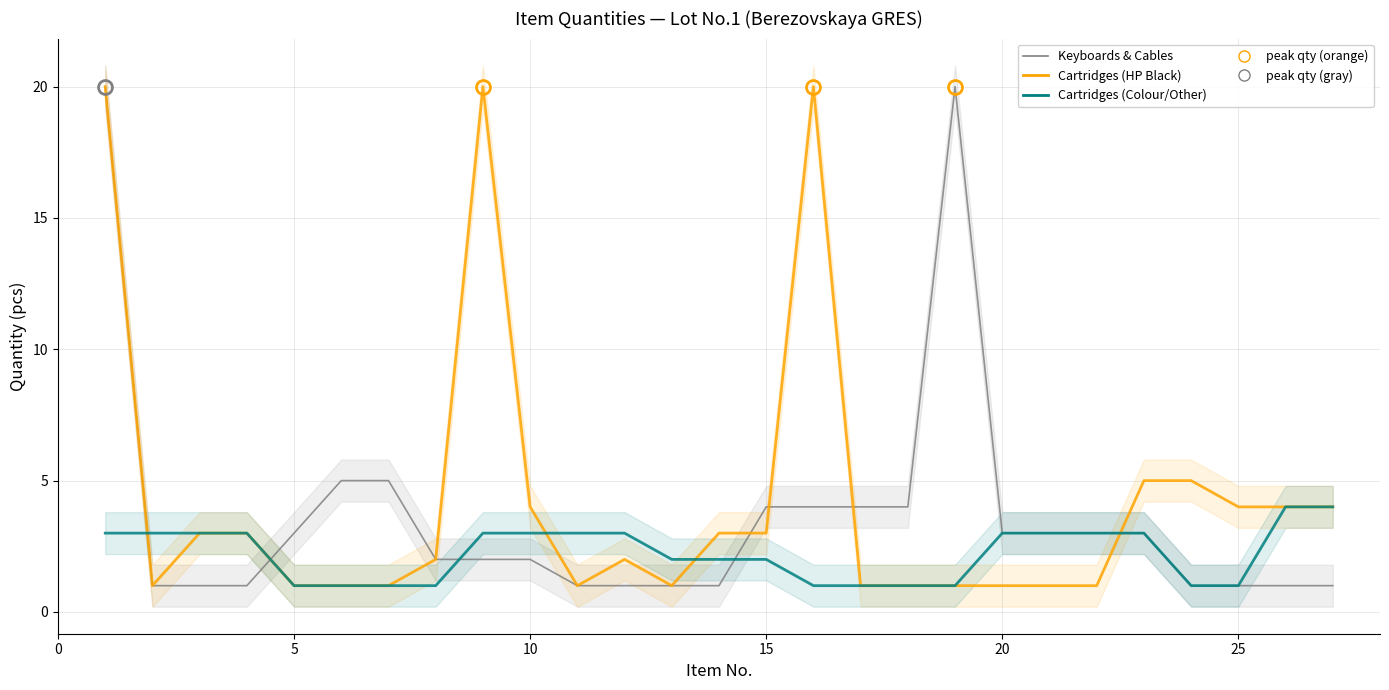

What is the difference between the maximum and minimum values in the Keyboards & Cables series?

19